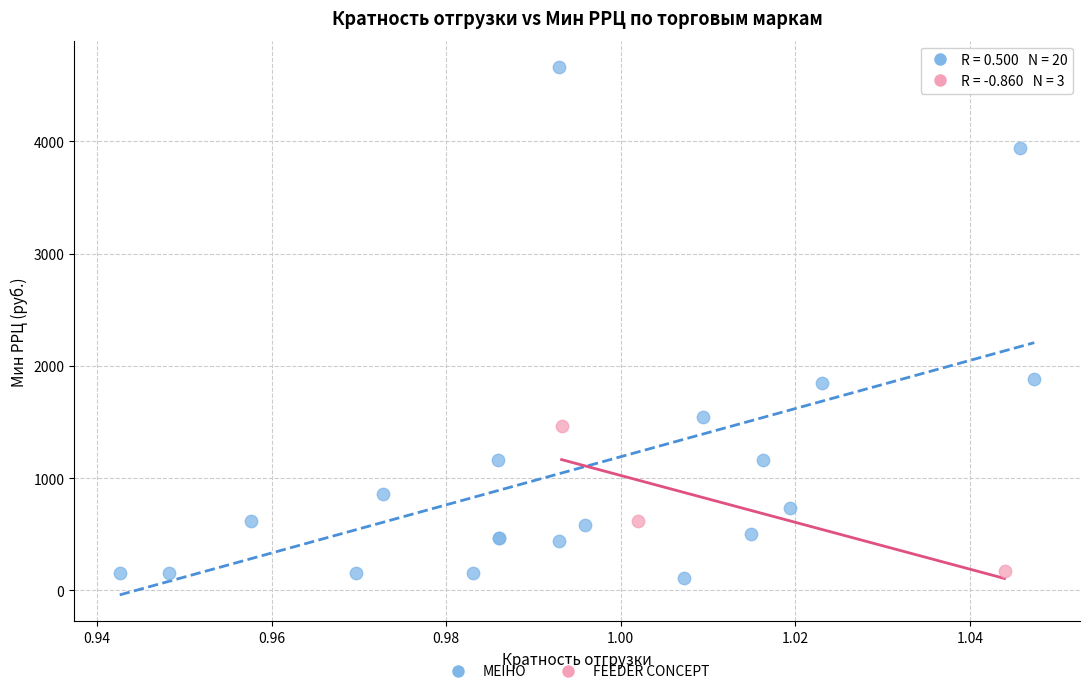

Which series has the largest Y range (max minus min)?

MEIHO